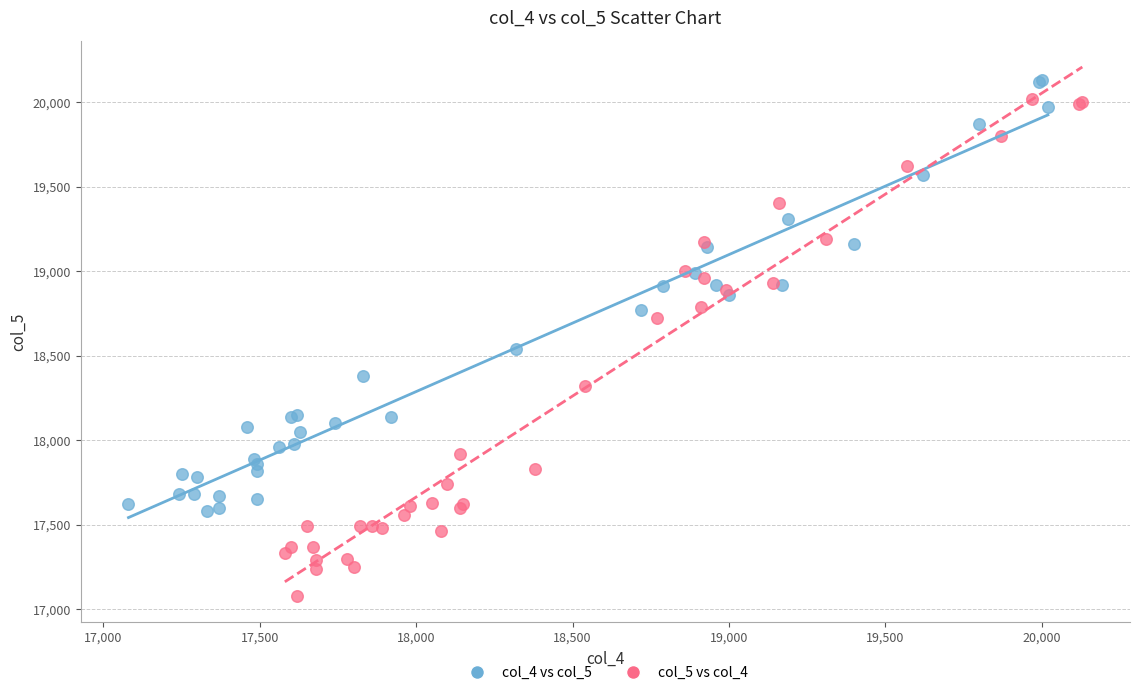

What are all the series names shown in the legend?

col_4 vs col_5, col_5 vs col_4